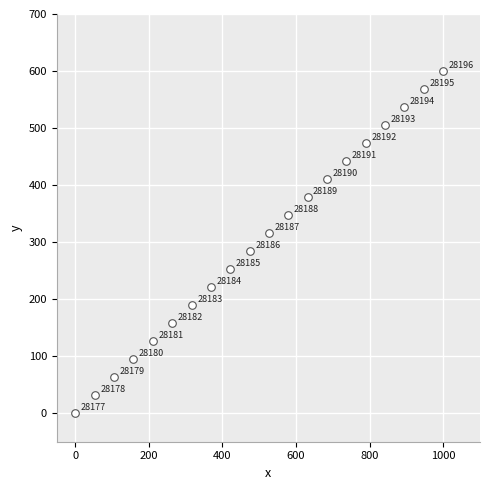

What is the range of X values (max minus min)?

1000.0